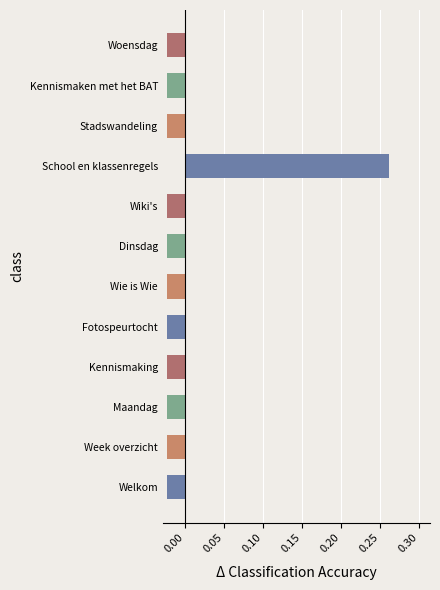

Which has a higher value, School en klassenregels or Dinsdag?

School en klassenregels